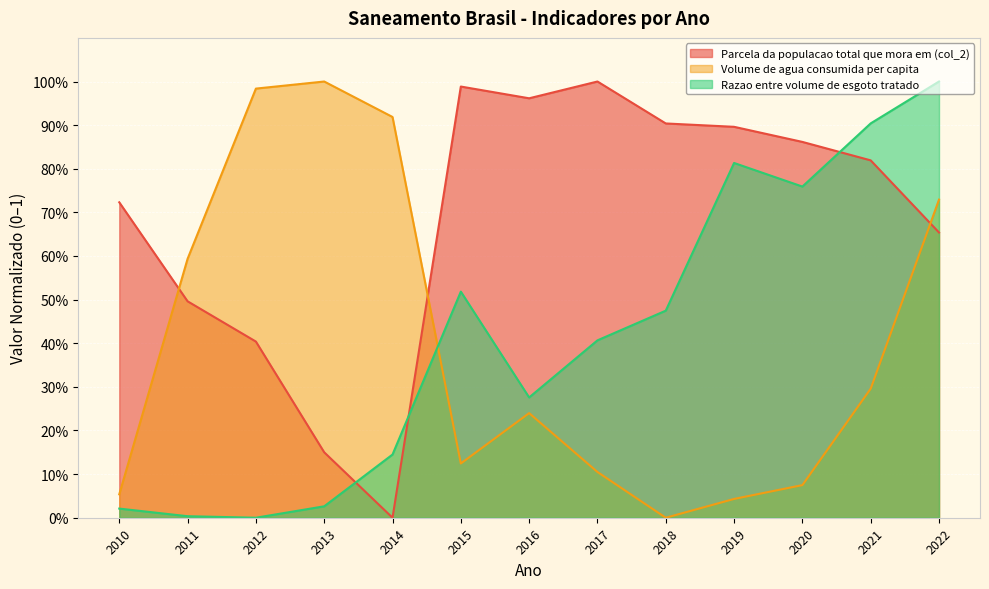

How many times do Volume de agua consumida per capita and Razao entre volume de esgoto tratado cross each other?

1